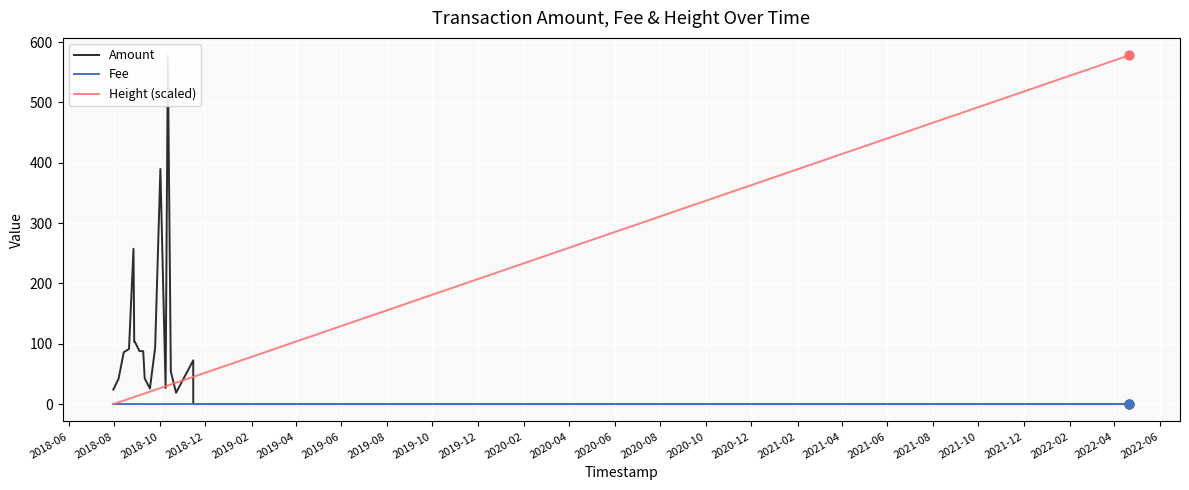

At how many categories does at least one series exceed 420?

2